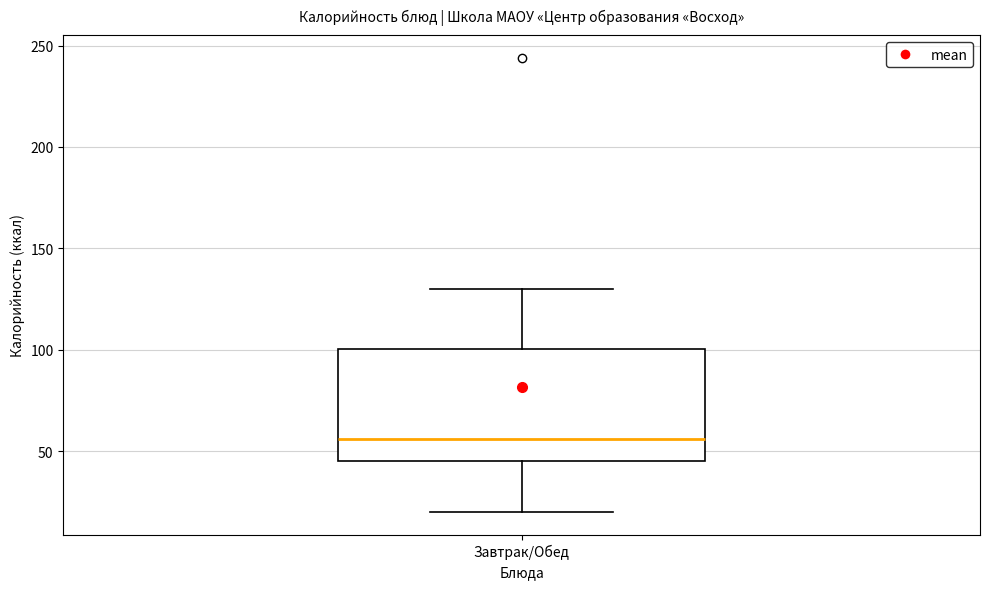

Transcribe this box plot: give where the median line is, the range the box spans, and where the two whiskers end, as read against the y-axis. The values are not printed on the chart, so give them approximately, as read against the axis.

median 55, box 45 to 100, whiskers 20 to 130